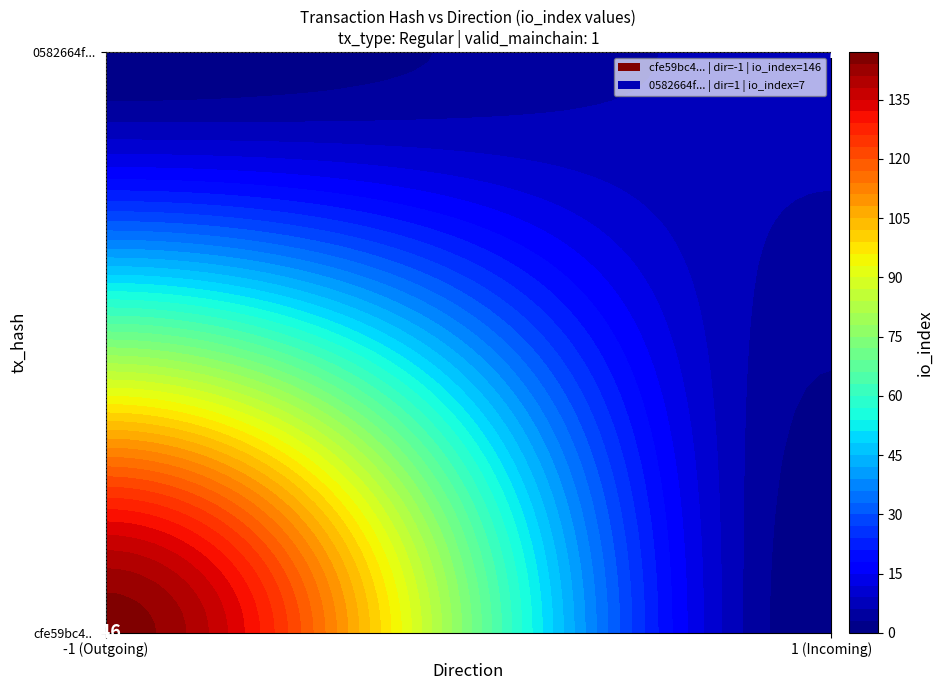

What is the average value of the 0582664f711a43b718b74e5d4c2f8c1d5160874 series?

4